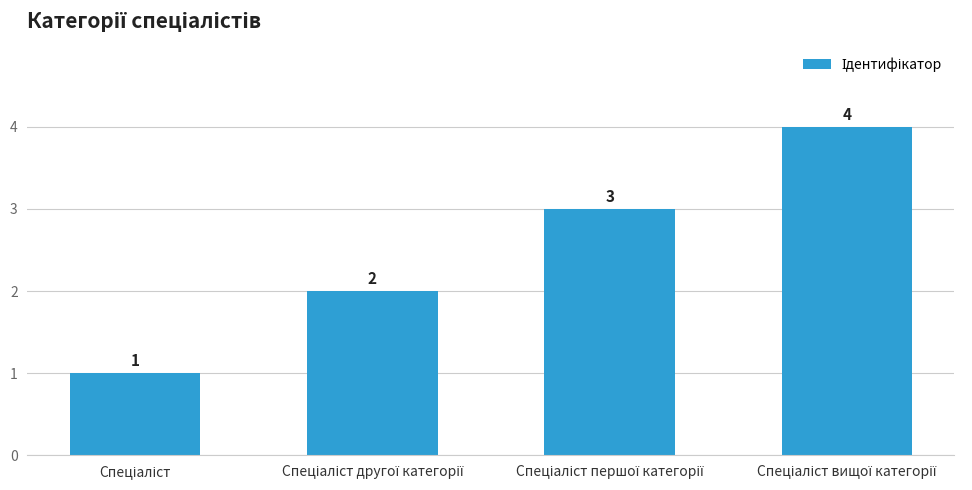

How many values are between 2 and 4?

3